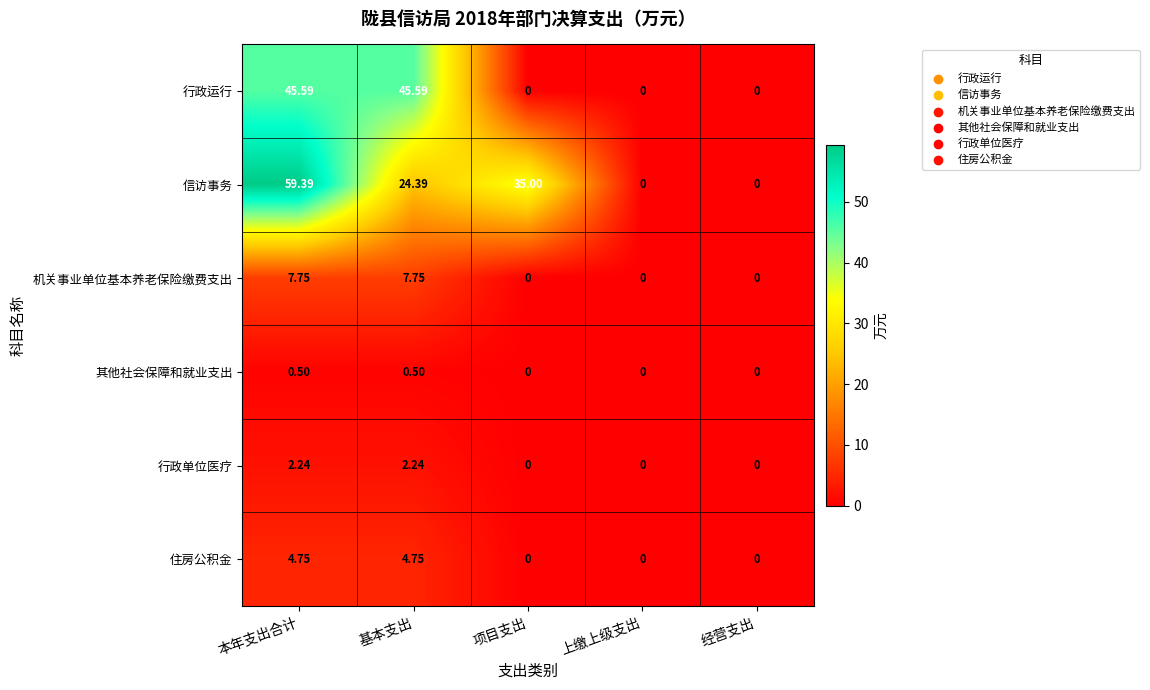

Which series has the widest spread of values?

信访事务